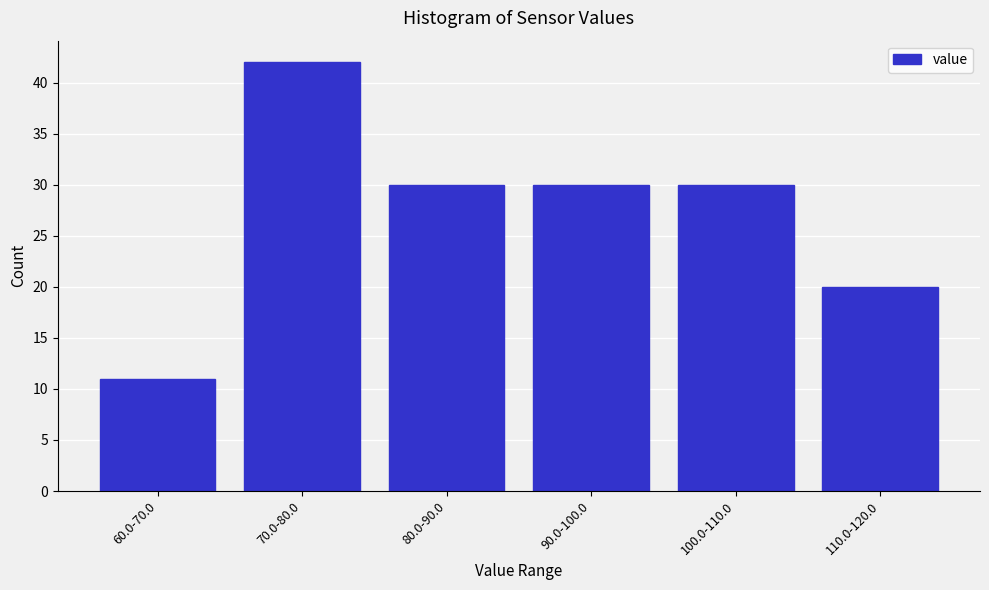

Reading left to right, extract all data points from this chart.

60.0-70.0=11	70.0-80.0=42	80.0-90.0=30	90.0-100.0=30	100.0-110.0=30	110.0-120.0=20